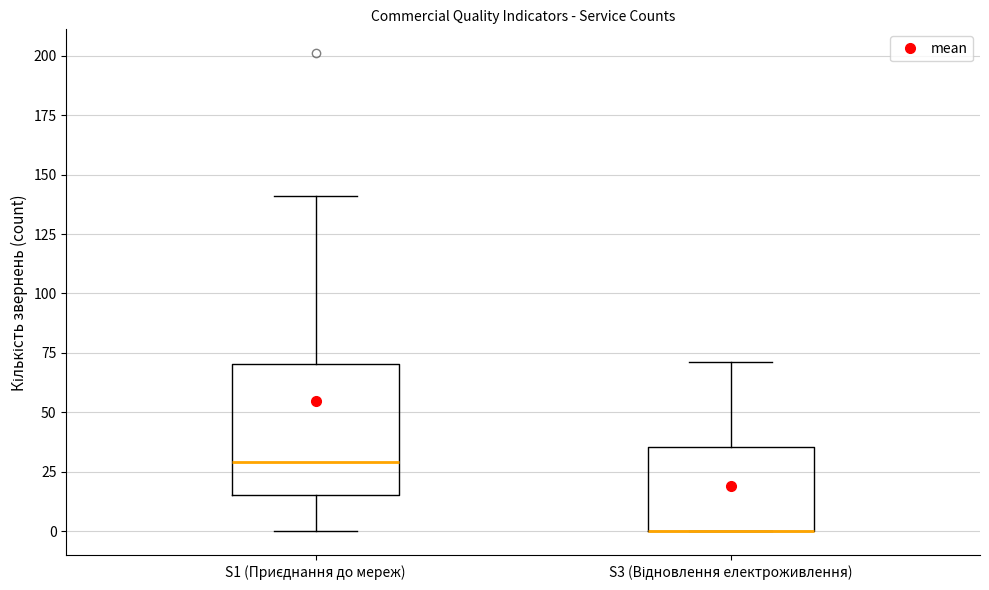

Where does the upper whisker of the box for S1 (Приєднання до мереж) end on the y-axis? The values are not printed on the chart, so give them approximately, as read against the axis.

140